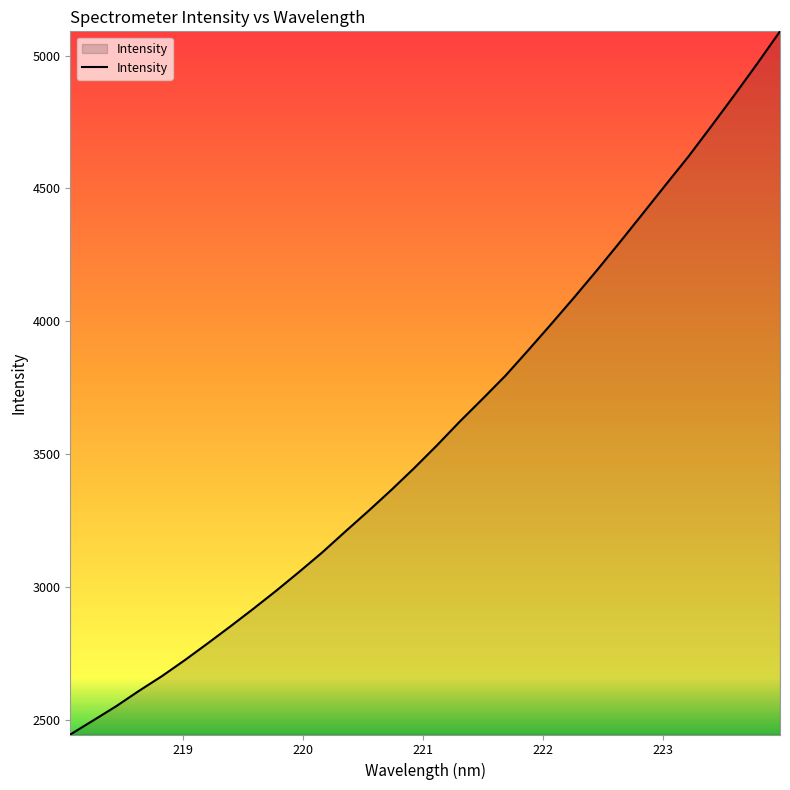

How many values are below 3532?

16